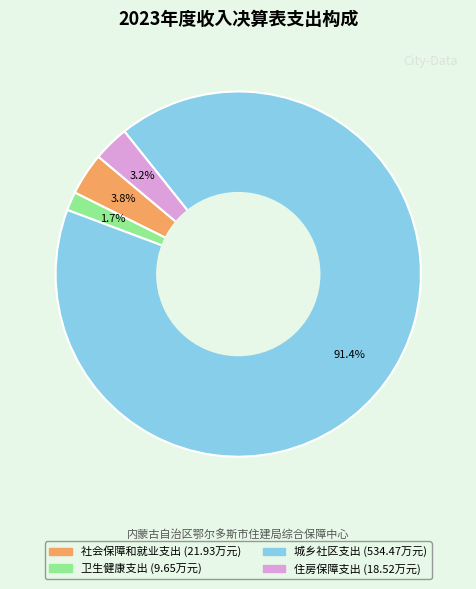

To the nearest percent, what is the combined percentage of 住房保障支出 and 卫生健康支出?

5%